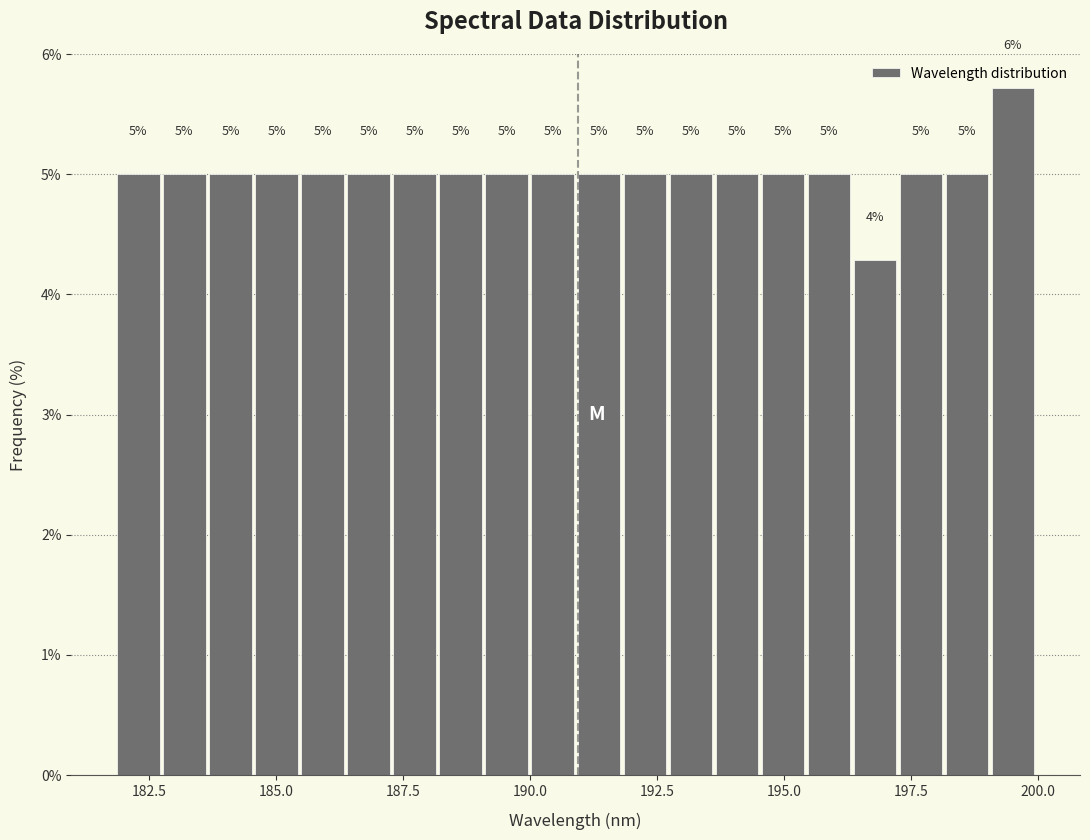

Read against the x-axis, roughly where is the centre of the tallest bar?

199.5